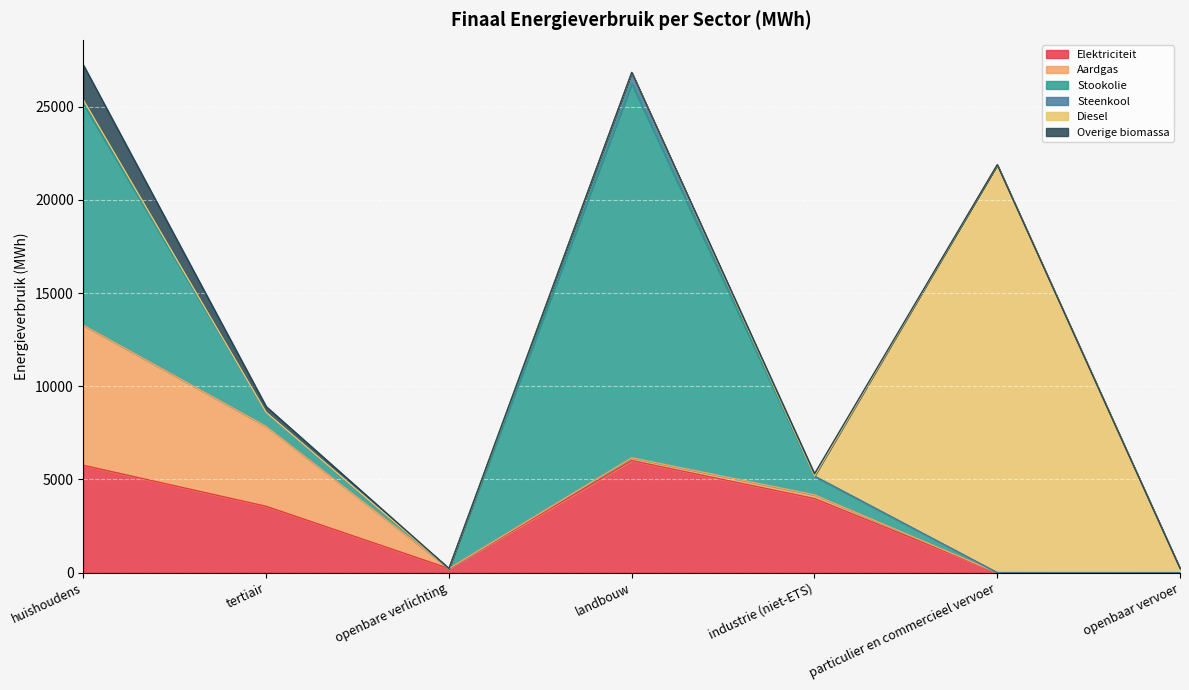

How many interior local peaks does the Diesel series have?

1